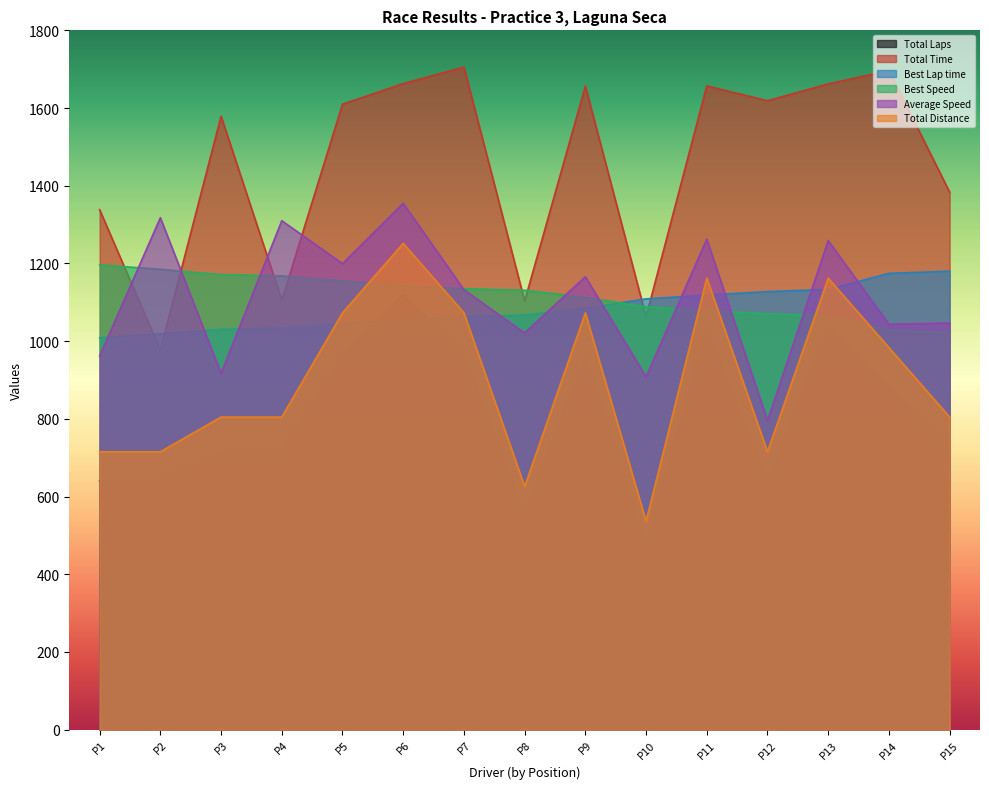

Is the value of Total Distance at P2 greater than the value of Best Lap time at P6?

No